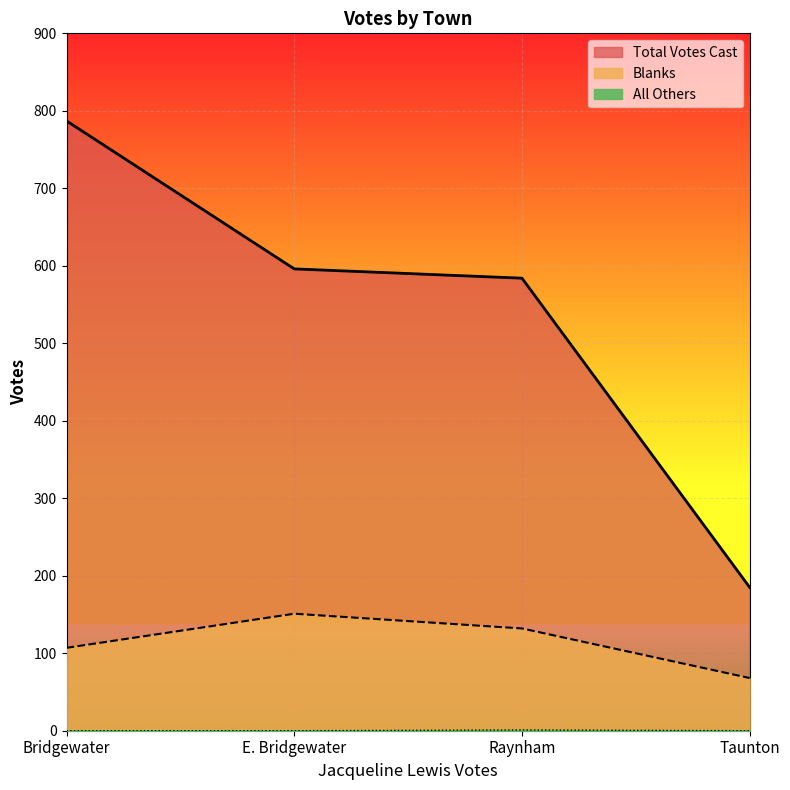

What is the total value across all series at Bridgewater?

894